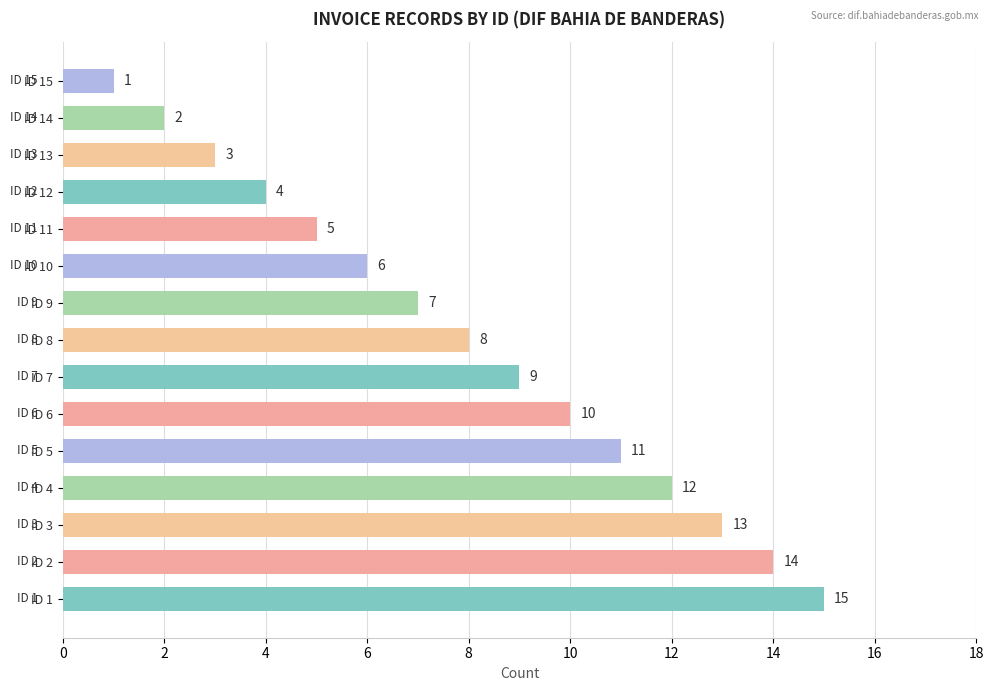

Is it true that the value at ID 2 is 7?

False